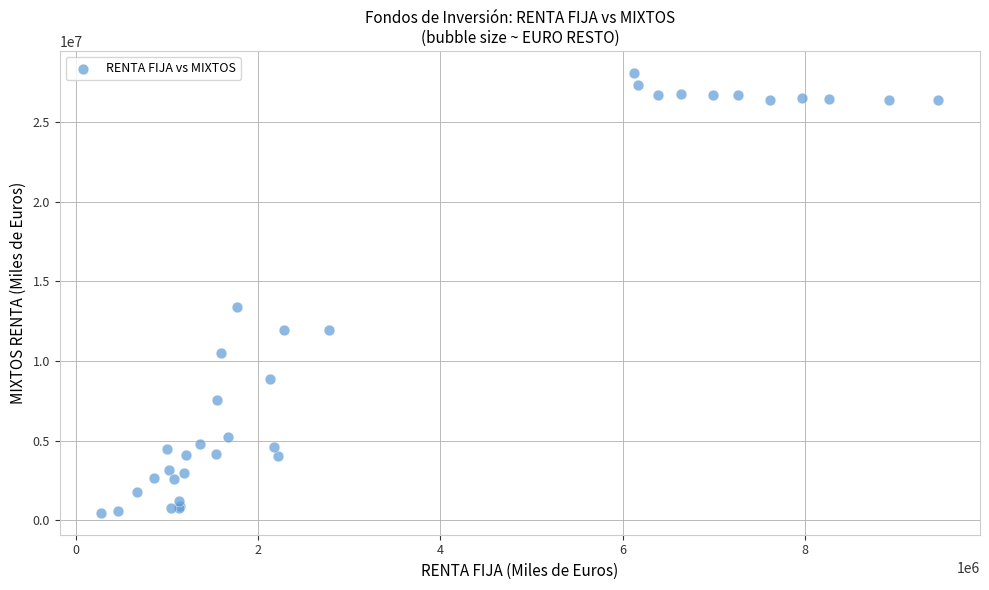

What Y value in the scatter plot is closest to 14281279?

13416585